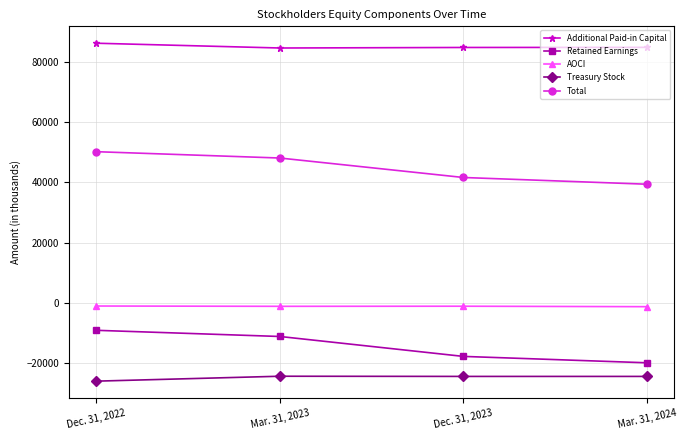

Which series has the widest spread of values?

Total